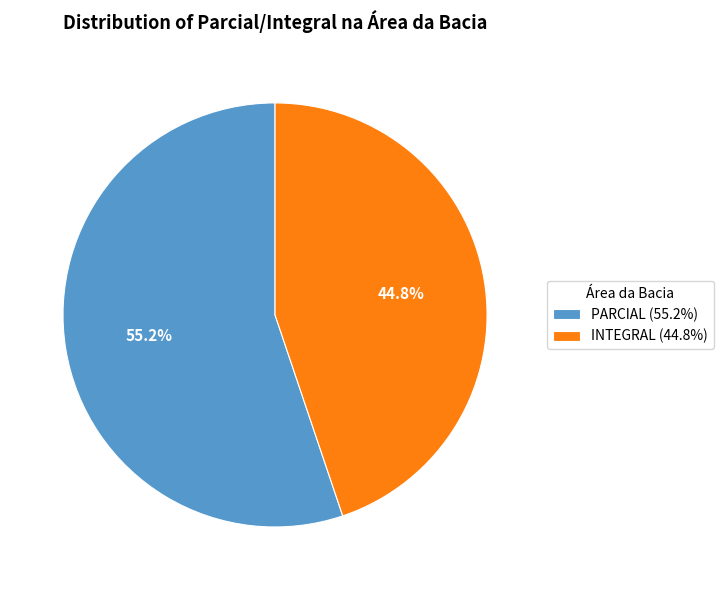

What percentage is NOT represented by INTEGRAL?

55.2%